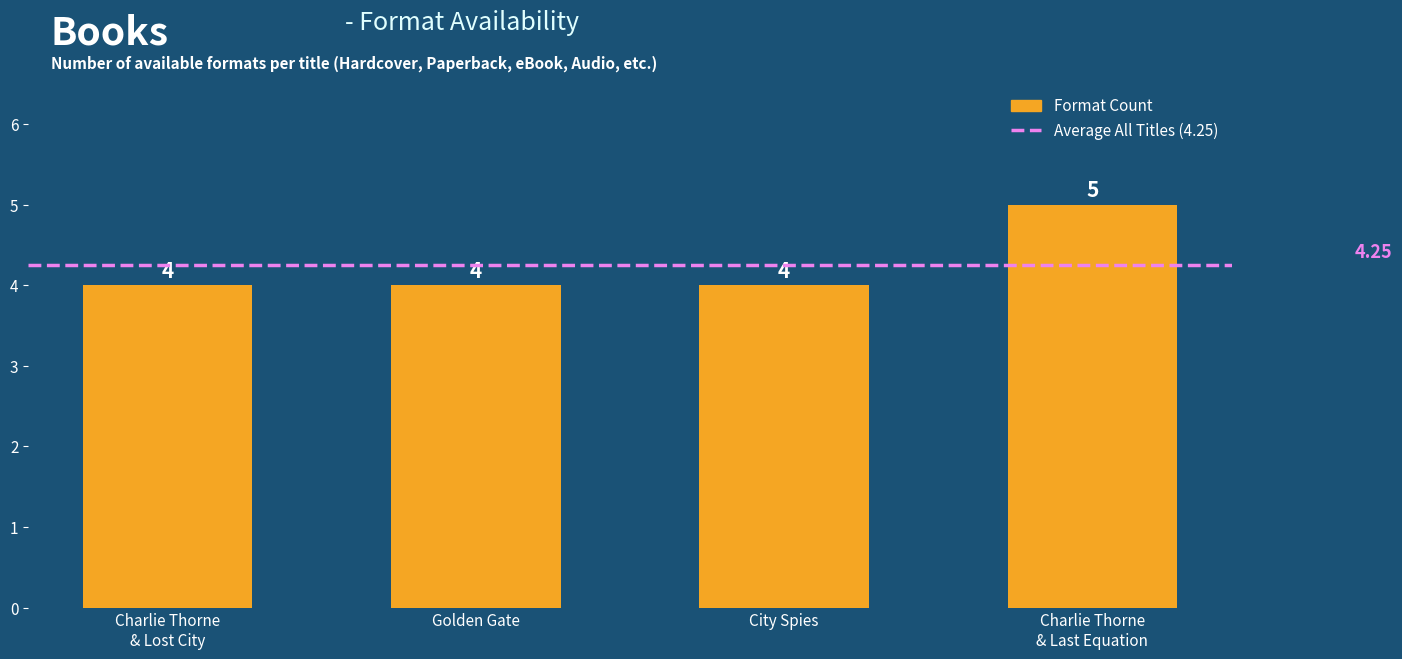

What is the sum of the values at Golden Gate and City Spies?

8